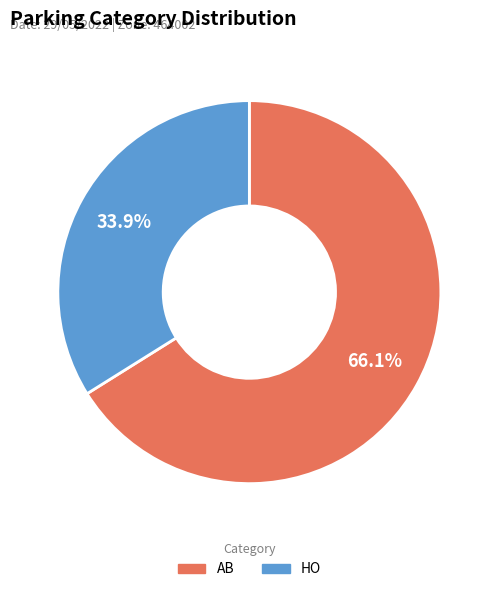

Is AB the majority of the pie?

Yes